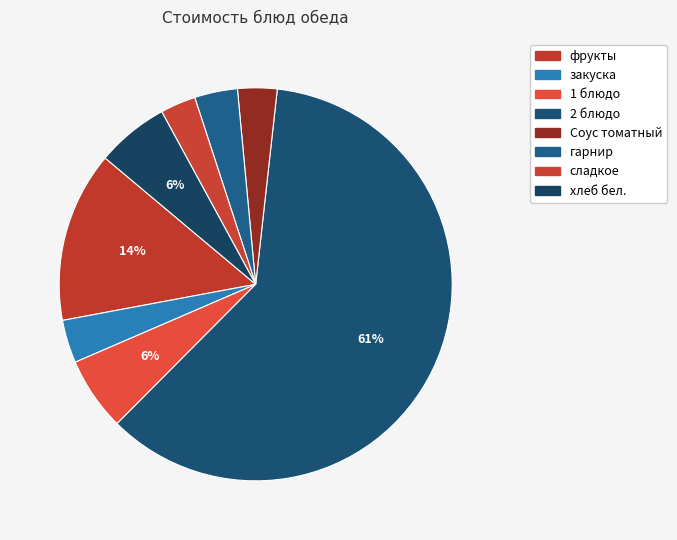

To the nearest percent, what is the average slice percentage?

12%